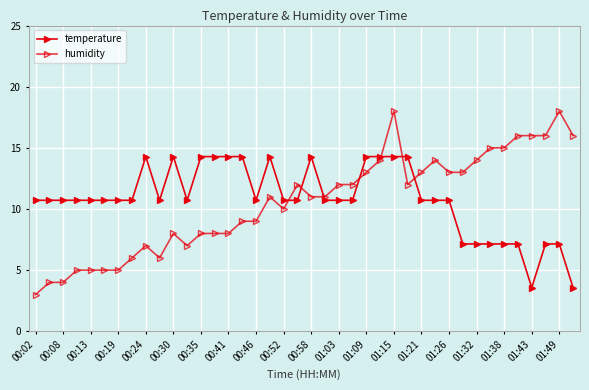

How many distinct data groups are displayed?

2